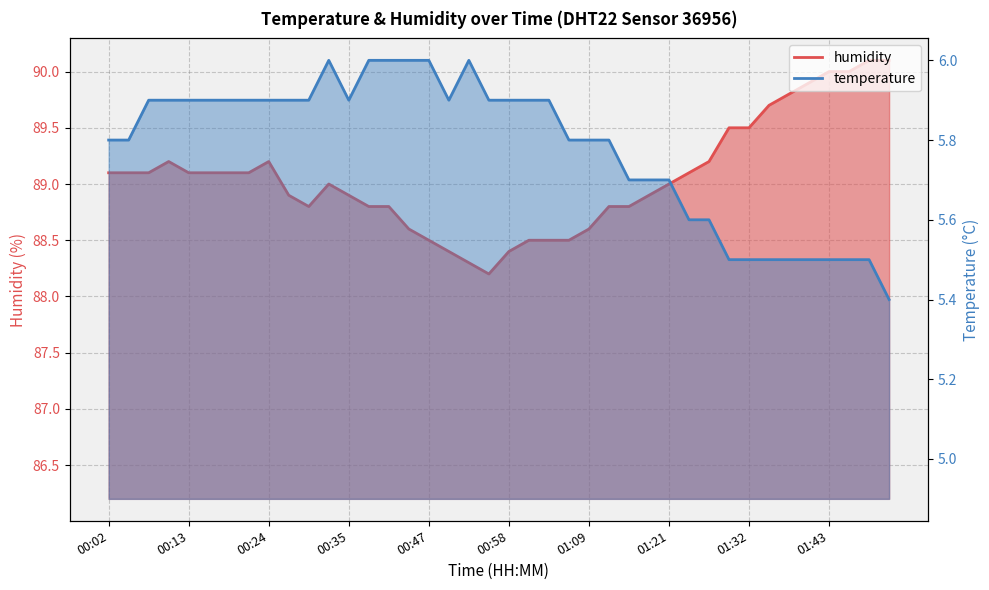

Rank the series at 01:23 from highest to lowest value.

humidity, temperature